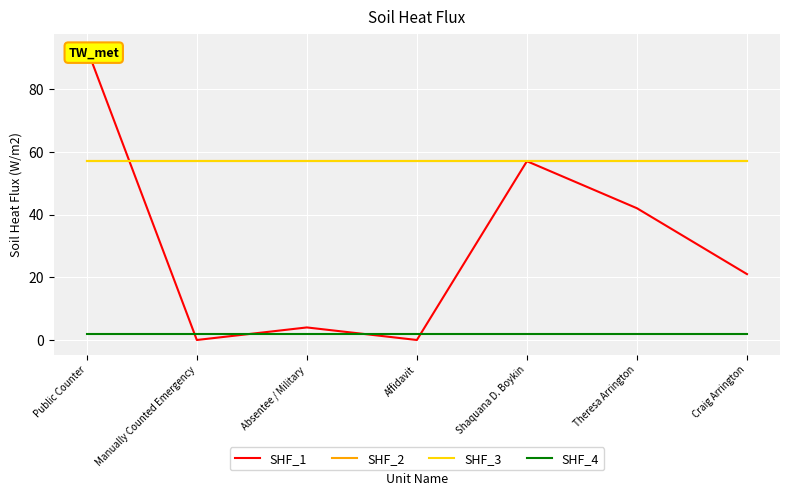

True or false: SHF_4 has more than 2 points higher than both neighbors.

False